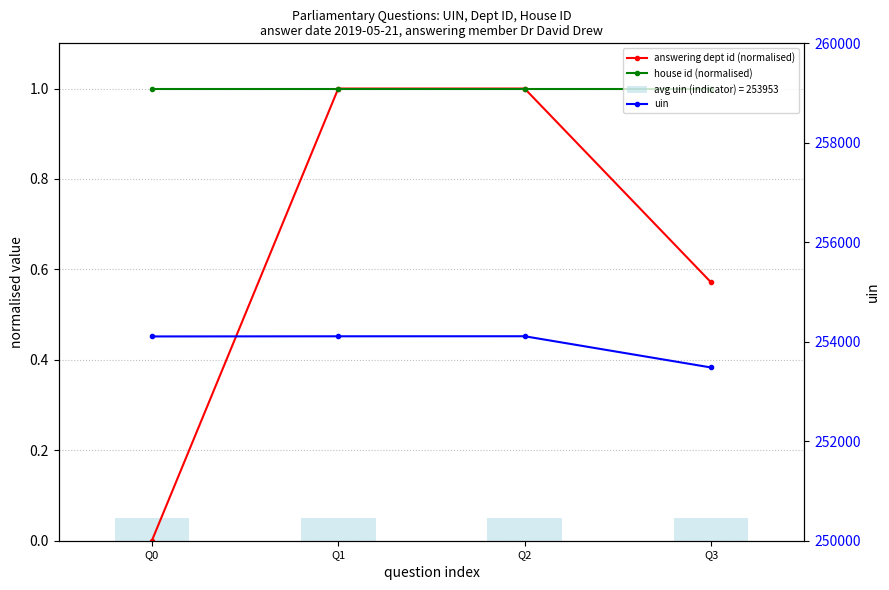

At which label does answering dept id (normalised) reach its minimum?

Q0